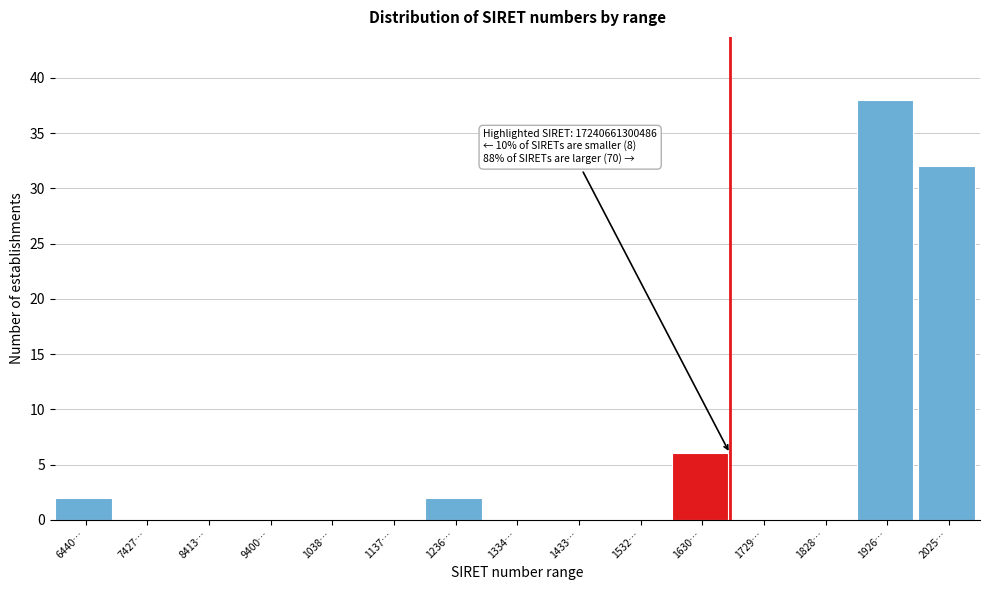

Reading left to right, what are all the values shown in this chart?

6440…=2	7427…=0	8413…=0	9400…=0	1038…=0	1137…=0	1236…=2	1334…=0	1433…=0	1532…=0	1630…=6	1729…=0	1828…=0	1926…=38	2025…=32